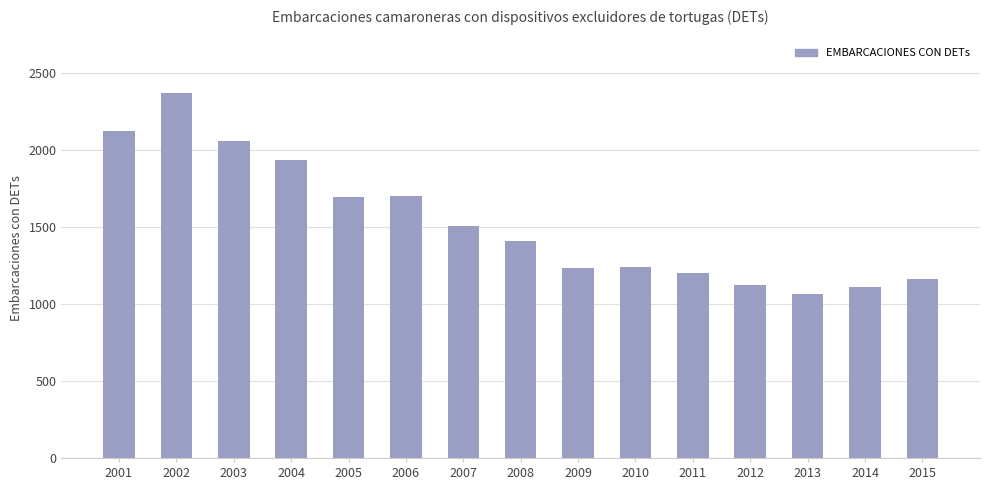

What is the value of the 4th bar from the left?

1932